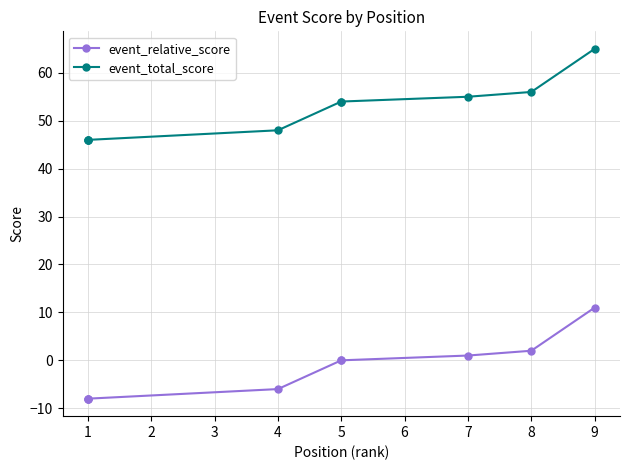

True or false: event_total_score and event_relative_score intersect in this chart.

False